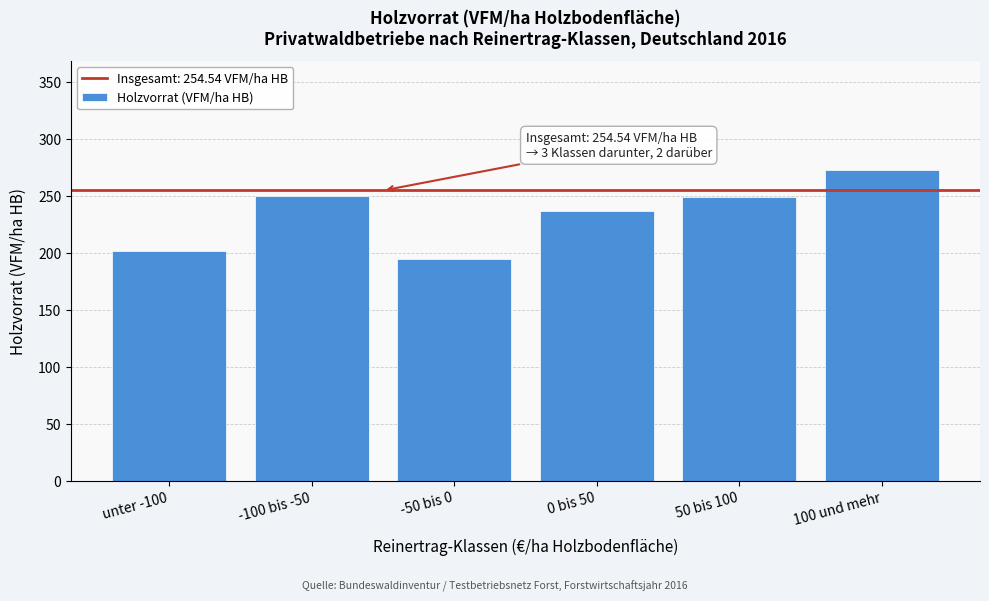

What is the change in value from -50 bis 0 to 100 und mehr?

+78.0